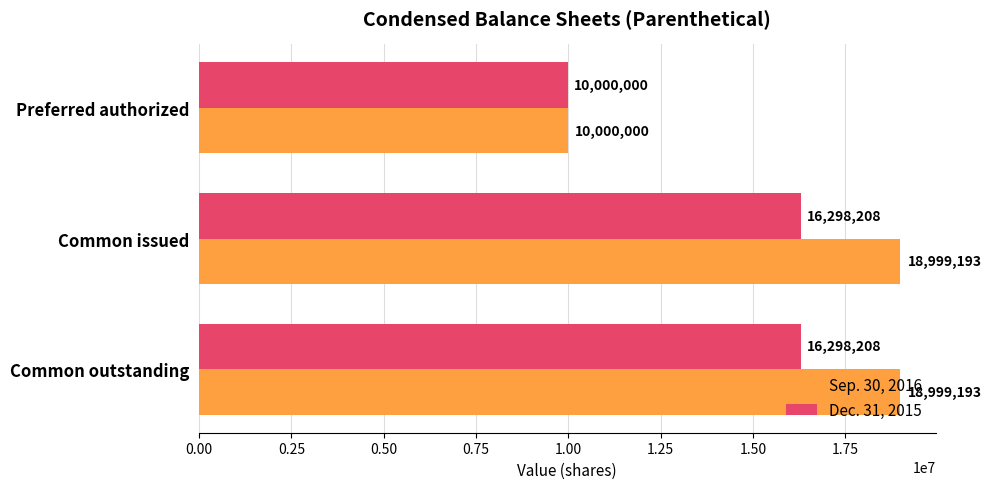

Which series has the largest total across all categories?

Sep. 30, 2016